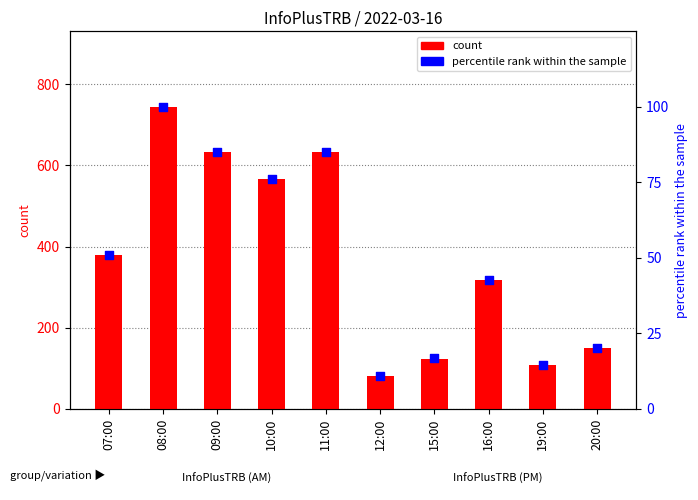

Is the value of percentile rank within the sample at 16:00 greater than the value of count at 11:00?

No